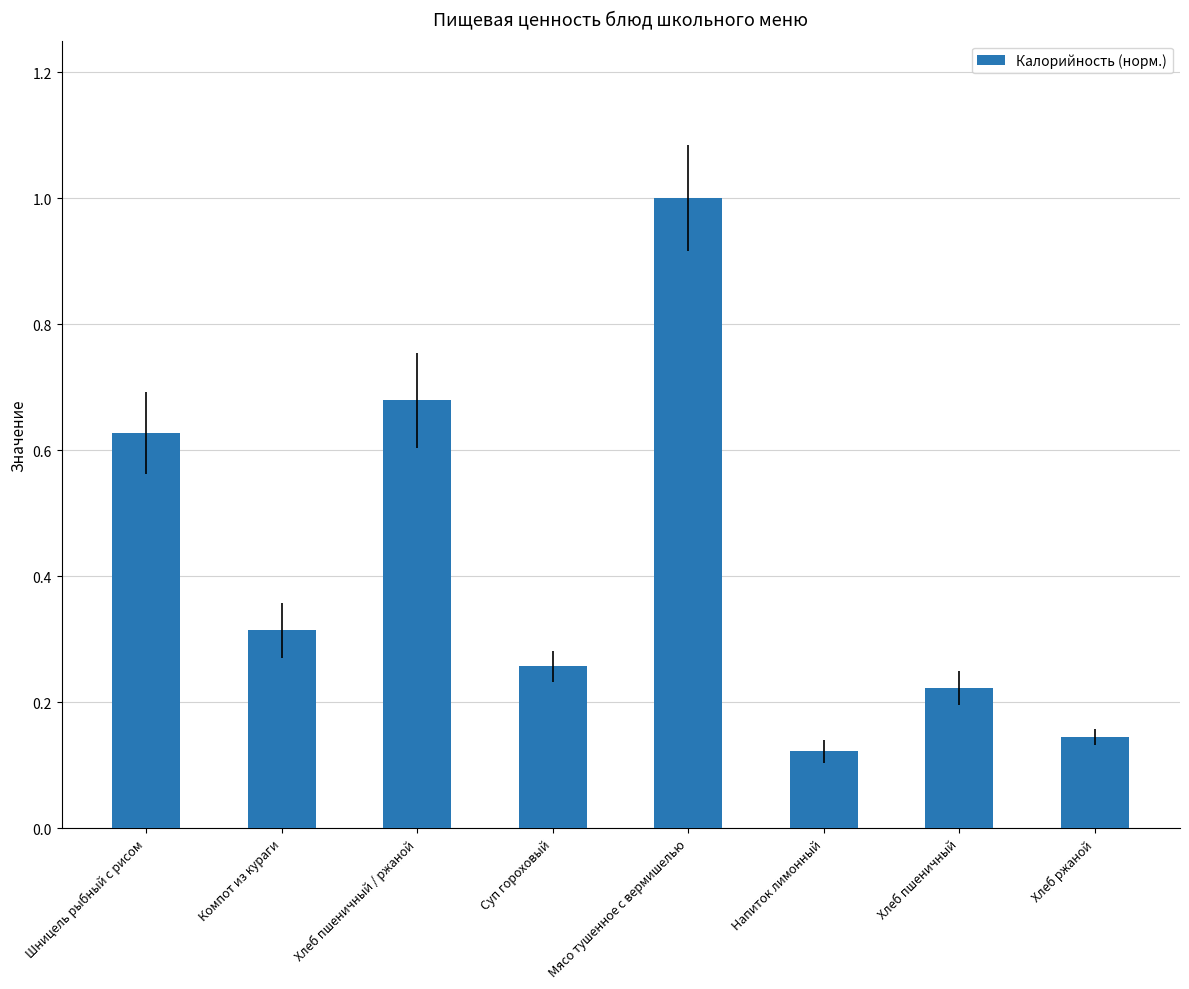

List the labels in order of value, smallest first.

Напиток лимонный, Хлеб ржаной, Хлеб пшеничный, Суп гороховый, Компот из кураги, Шницель рыбный с рисом, Хлеб пшеничный / ржаной, Мясо тушенное с вермишелью